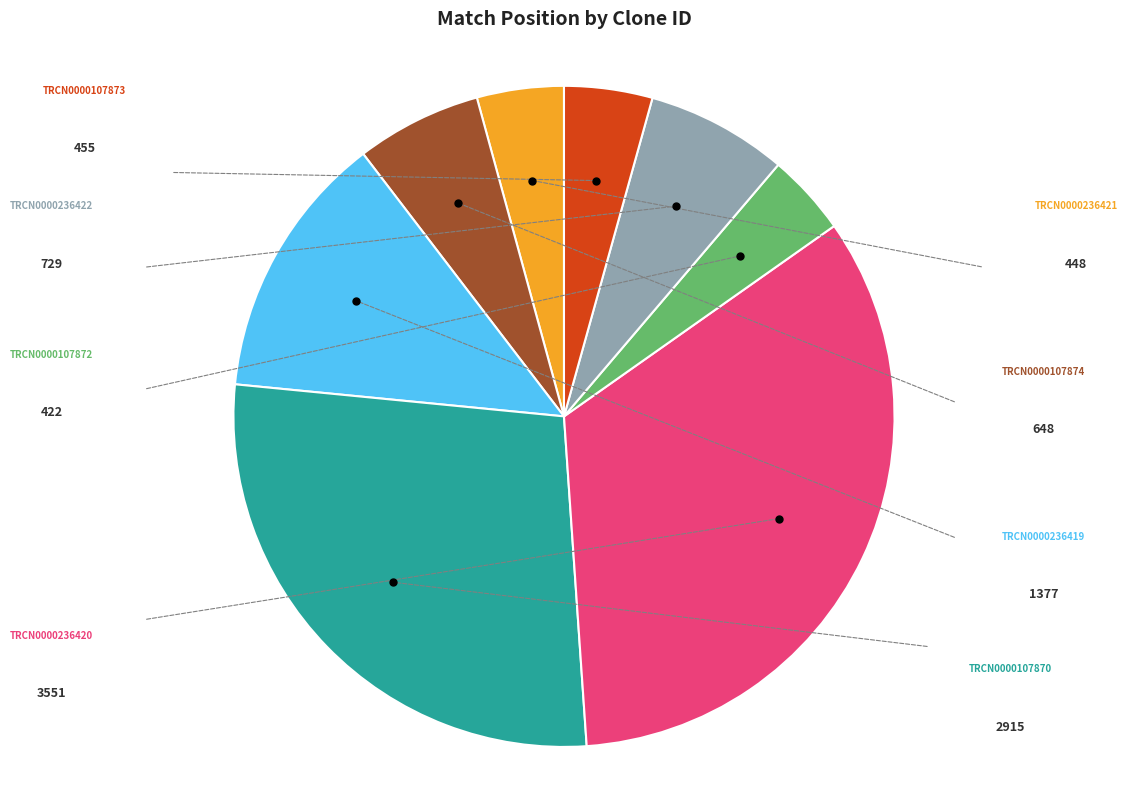

Rank the categories by value from lowest to highest.

TRCN0000107872, TRCN0000236421, TRCN0000107873, TRCN0000107874, TRCN0000236422, TRCN0000236419, TRCN0000107870, TRCN0000236420